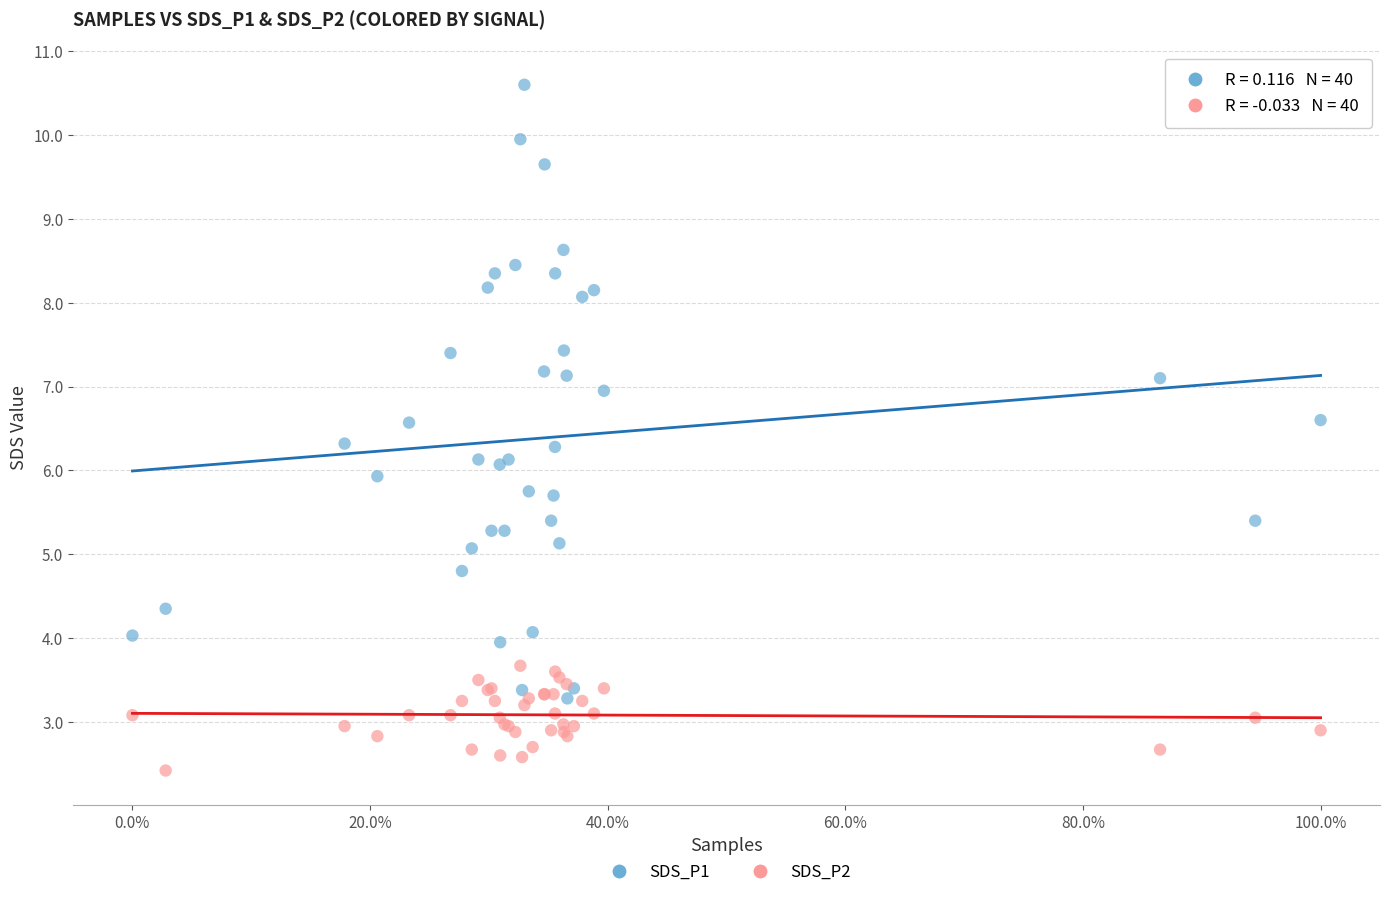

Which series reaches the minimum Y coordinate?

SDS_P2